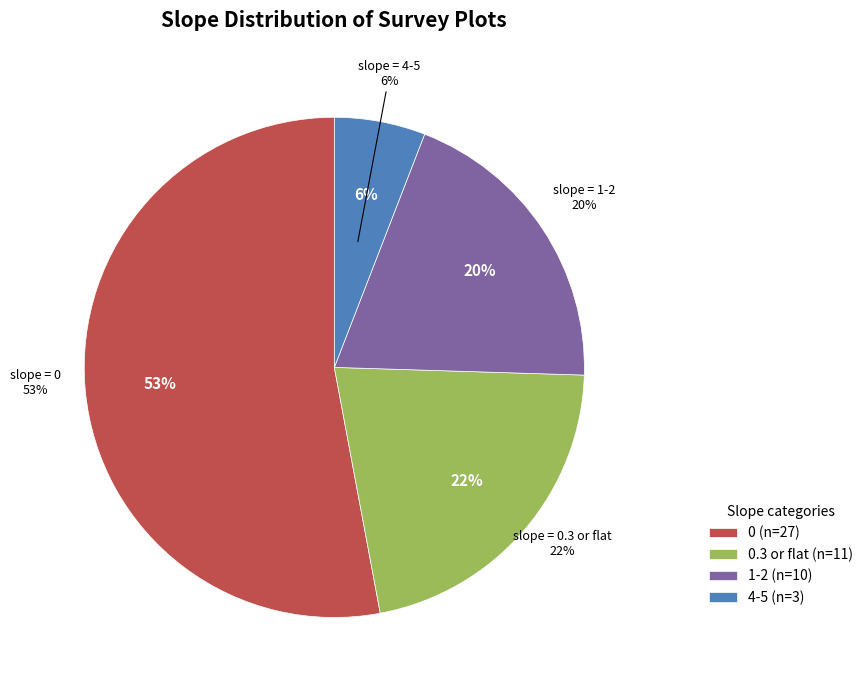

How many segments does this pie chart have?

4